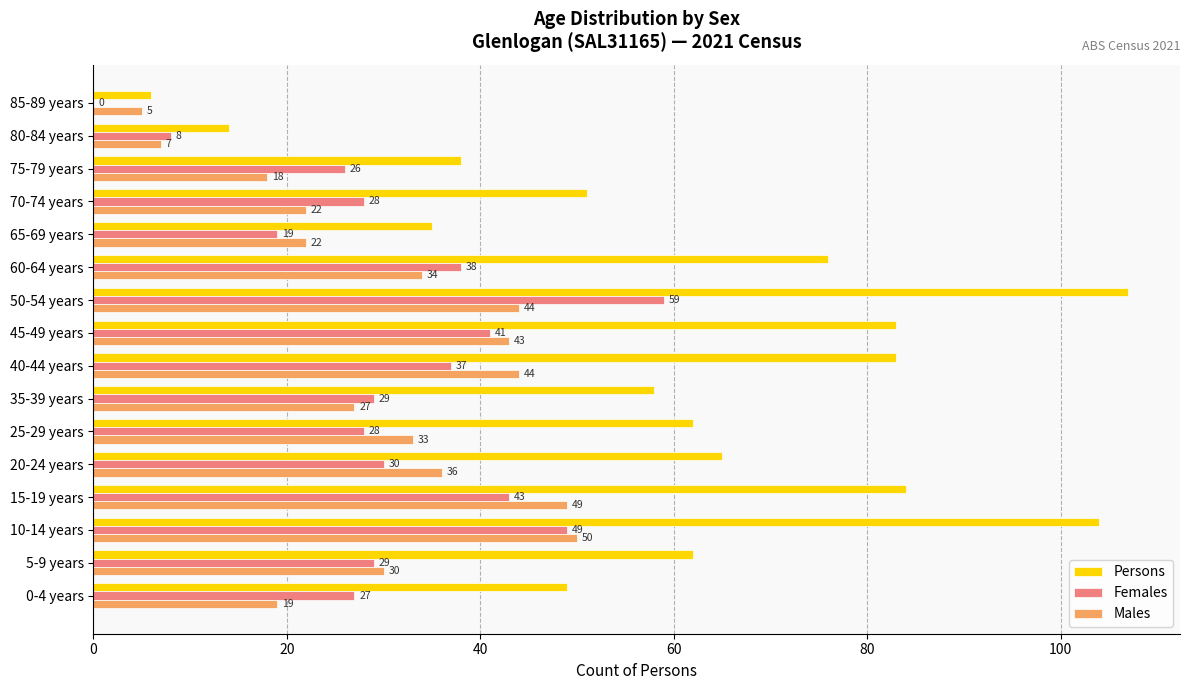

What are all the series names shown in the legend?

Persons, Females, Males